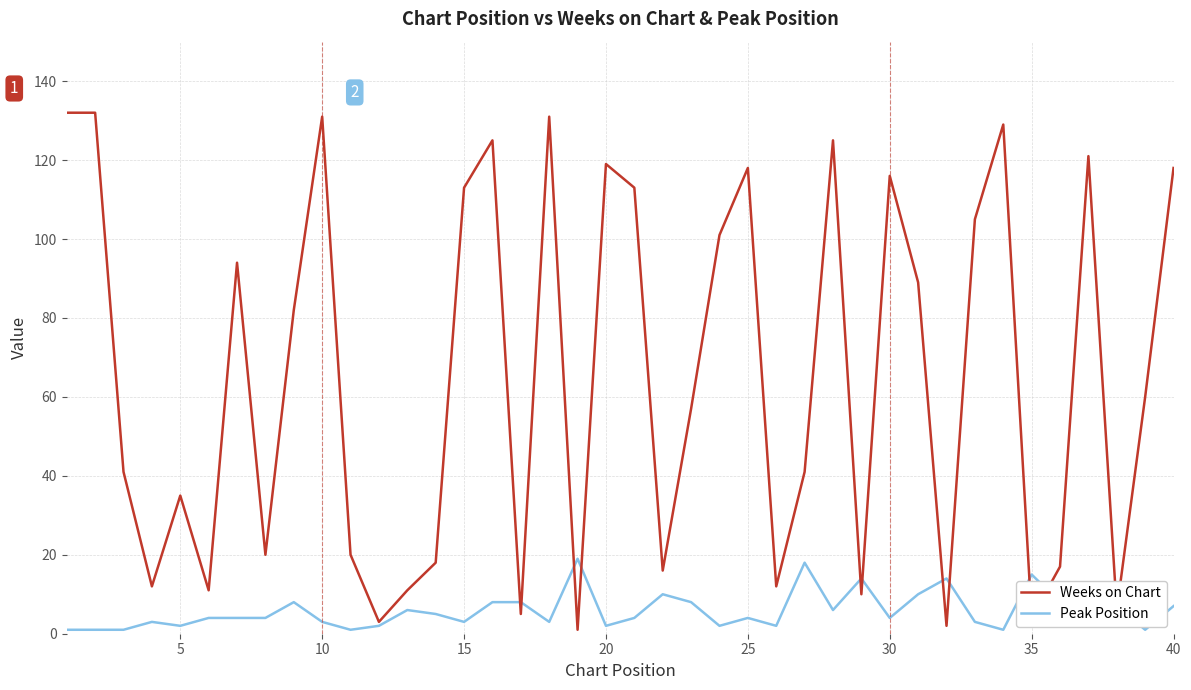

What is the maximum value shown in the chart?

132